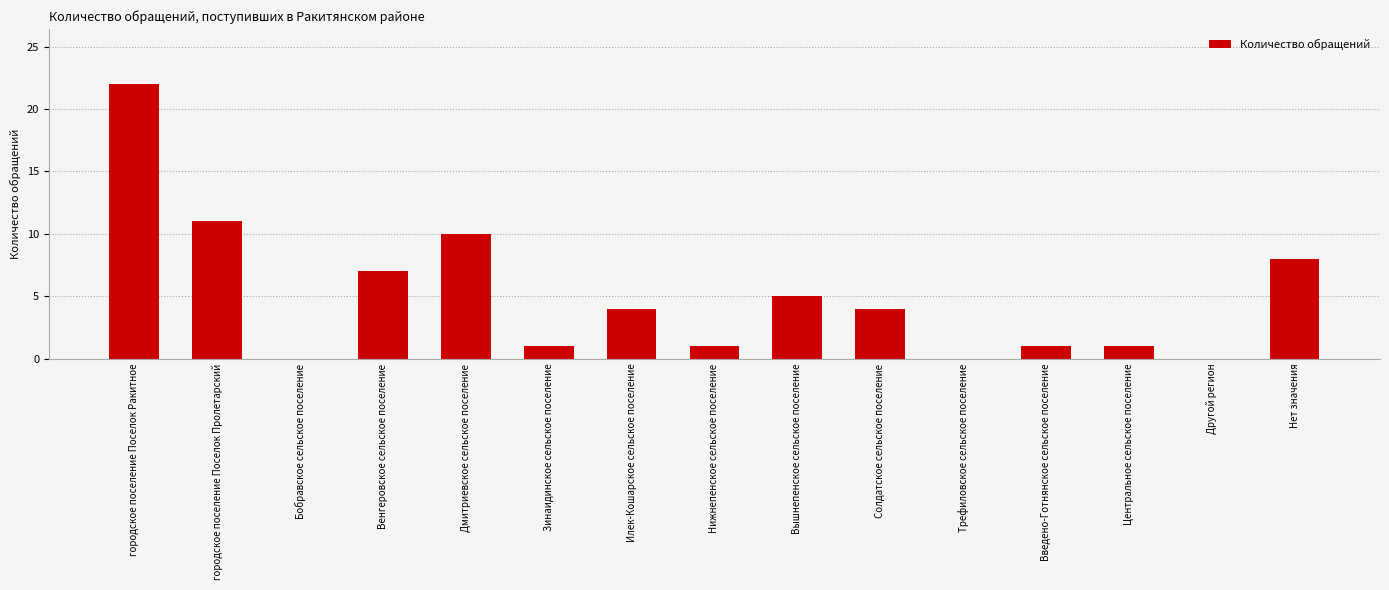

Is it true that the value at Введено-Готнянское сельское поселение is 1?

True